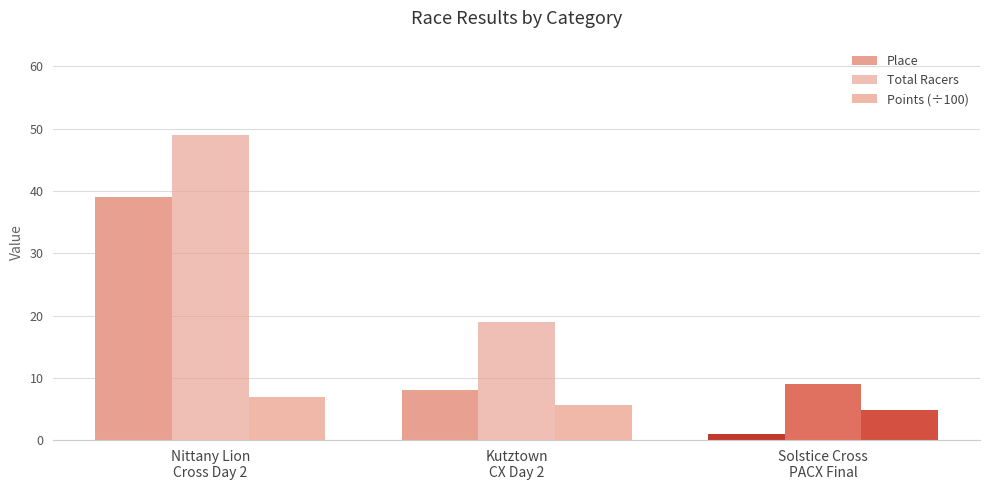

Does the chart contain any negative values?

No